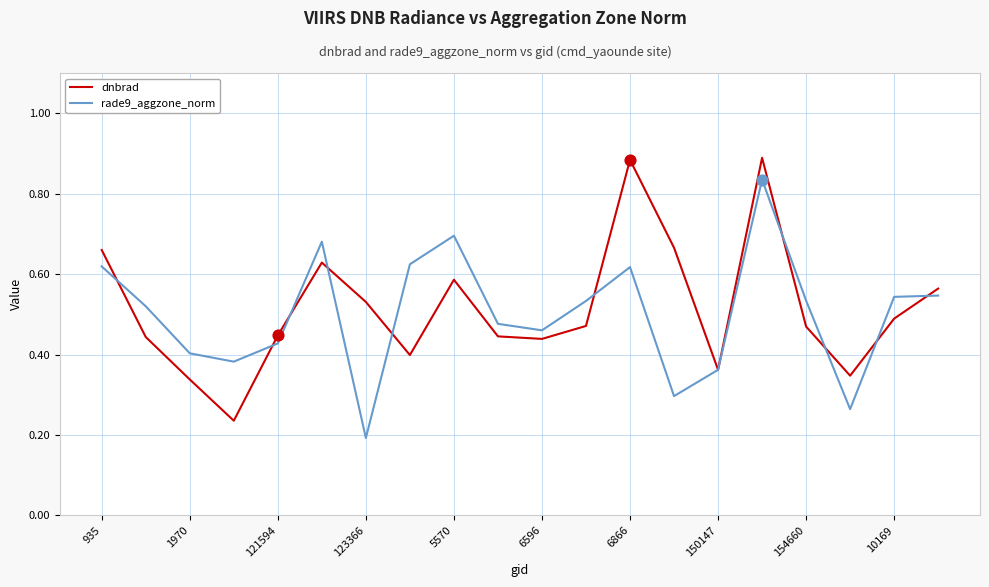

At how many categories does at least one series exceed 0?

20